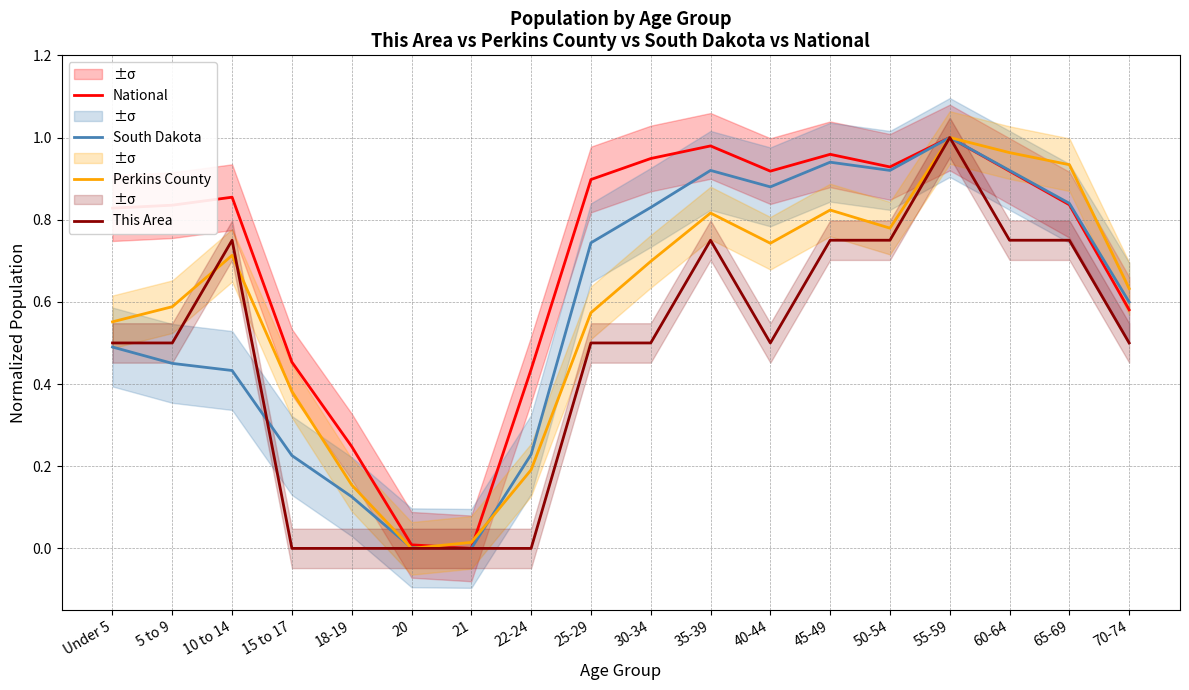

Reading left to right, what are all the values shown in this chart?

National: Under 5=0.8	5 to 9=0.8	10 to 14=0.9	15 to 17=0.5	18-19=0.2	20=0.0	21=0.0	22-24=0.4	25-29=0.9	30-34=0.9	35-39=1.0	40-44=0.9	45-49=1.0	50-54=0.9	55-59=1.0	60-64=0.9	65-69=0.8	70-74=0.6
South Dakota: Under 5=0.5	5 to 9=0.5	10 to 14=0.4	15 to 17=0.2	18-19=0.1	20=0.0	21=0.0	22-24=0.2	25-29=0.7	30-34=0.8	35-39=0.9	40-44=0.9	45-49=0.9	50-54=0.9	55-59=1.0	60-64=0.9	65-69=0.8	70-74=0.6
Perkins County: Under 5=0.6	5 to 9=0.6	10 to 14=0.7	15 to 17=0.4	18-19=0.2	20=0.0	21=0.0	22-24=0.2	25-29=0.6	30-34=0.7	35-39=0.8	40-44=0.7	45-49=0.8	50-54=0.8	55-59=1.0	60-64=1.0	65-69=0.9	70-74=0.6
This Area: Under 5=0.5	5 to 9=0.5	10 to 14=0.8	15 to 17=0.0	18-19=0.0	20=0.0	21=0.0	22-24=0.0	25-29=0.5	30-34=0.5	35-39=0.8	40-44=0.5	45-49=0.8	50-54=0.8	55-59=1.0	60-64=0.8	65-69=0.8	70-74=0.5